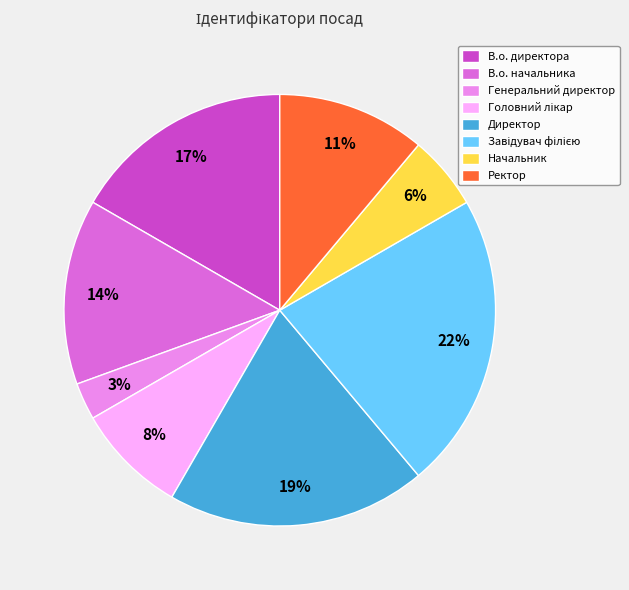

Which slice is the smallest?

Генеральний директор